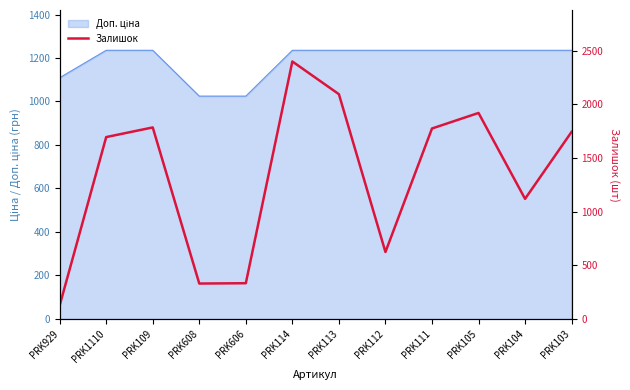

Count the number of values greater than 1745.

5